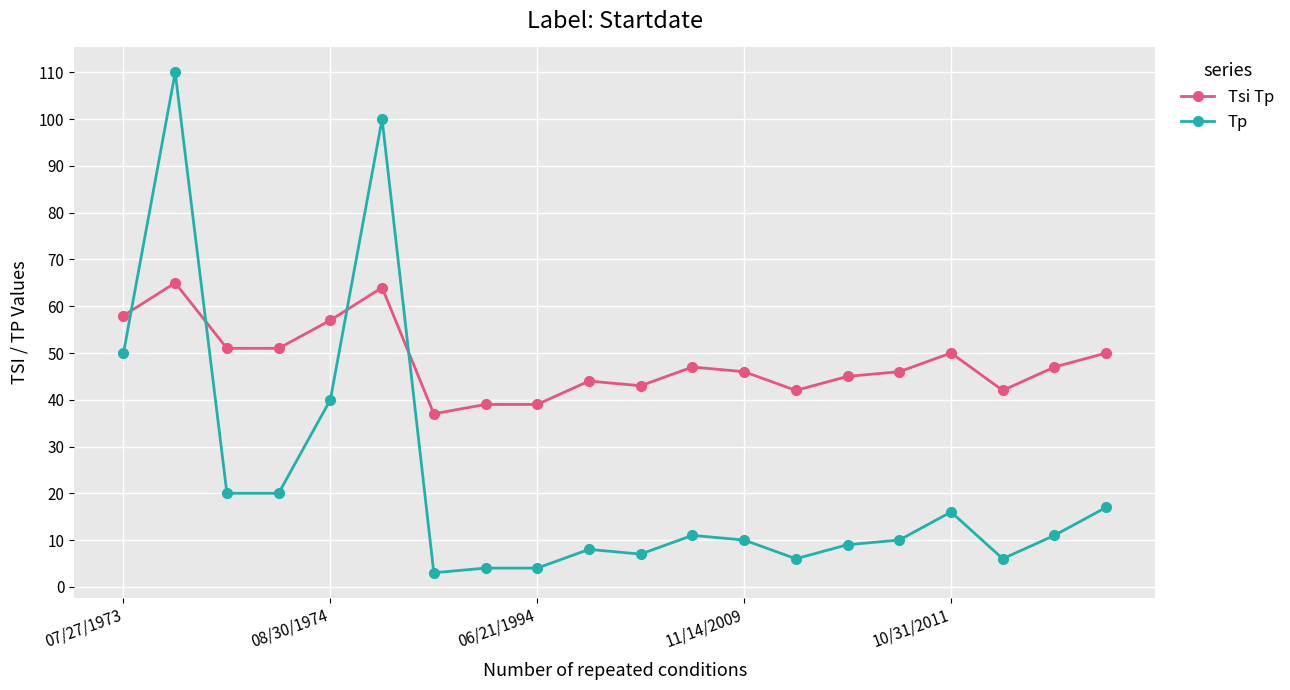

What is the difference between the maximum and minimum values in the Tsi Tp series?

28